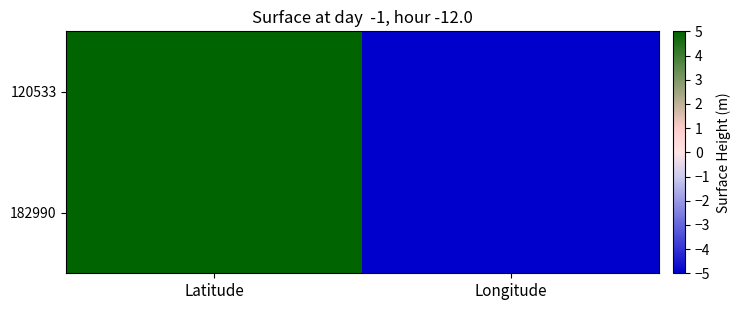

What is the minimum value shown in the chart?

-92.0